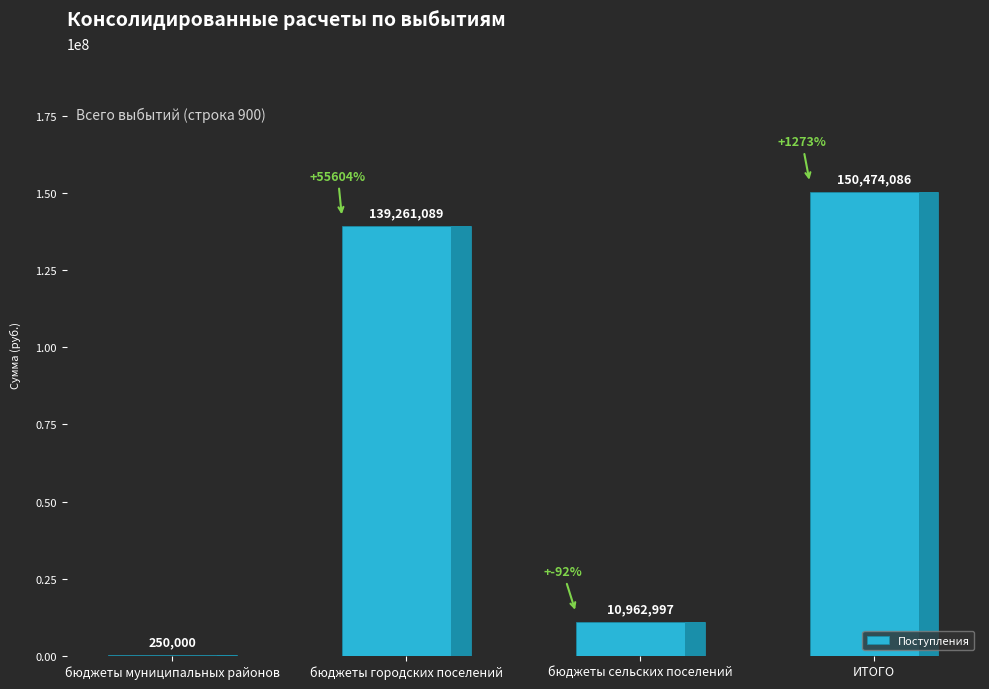

Is it true that the value at бюджеты муниципальных районов is 250000.0?

True